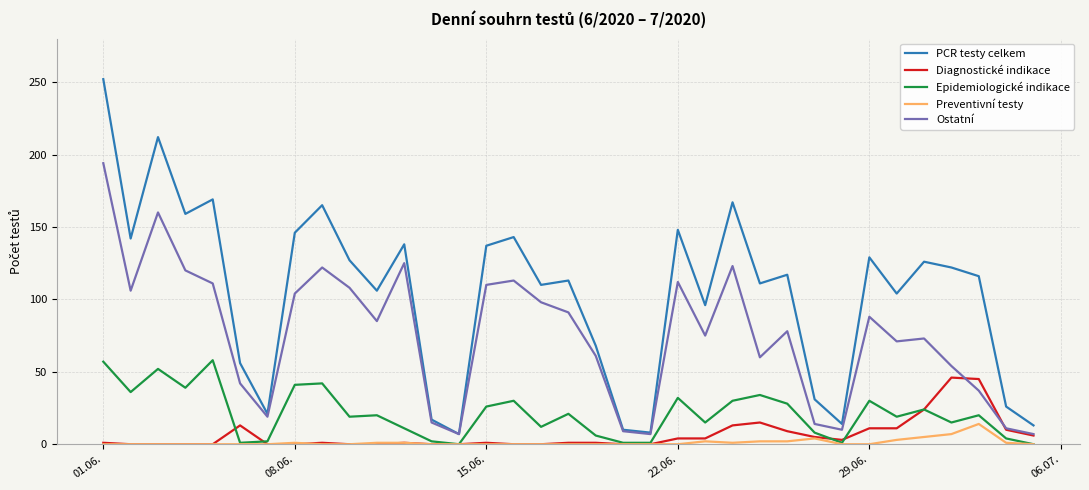

What is the greatest value displayed?

252